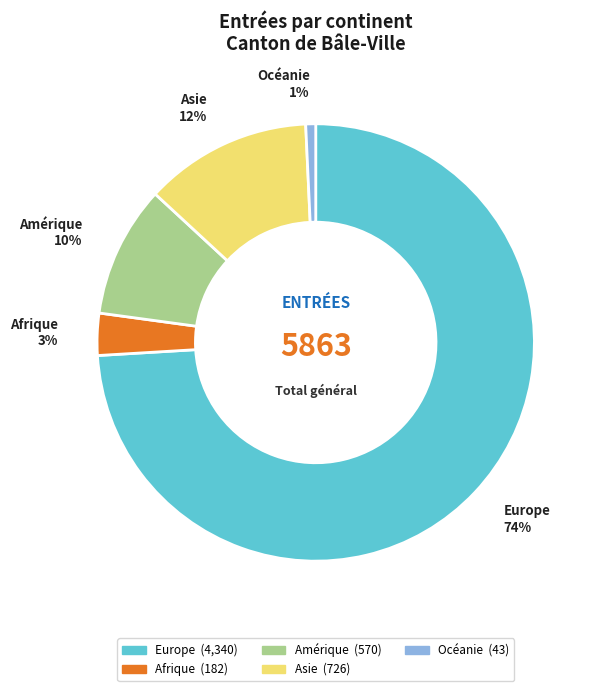

Rank the categories by value from highest to lowest.

Europe, Asie, Amérique, Afrique, Océanie